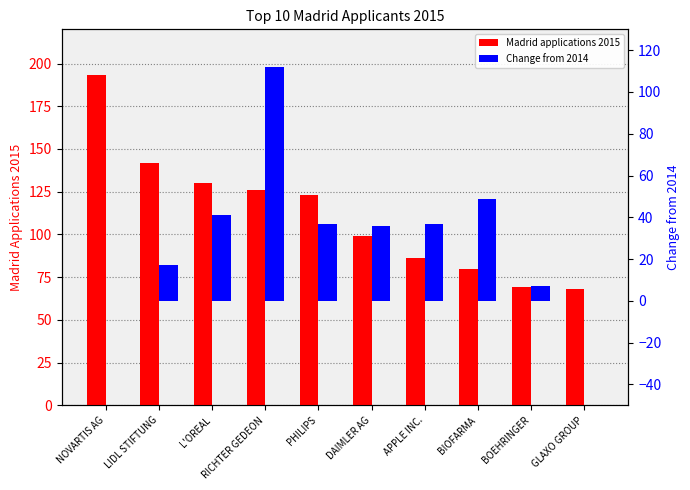

Which series has the largest total across all categories?

Madrid applications 2015